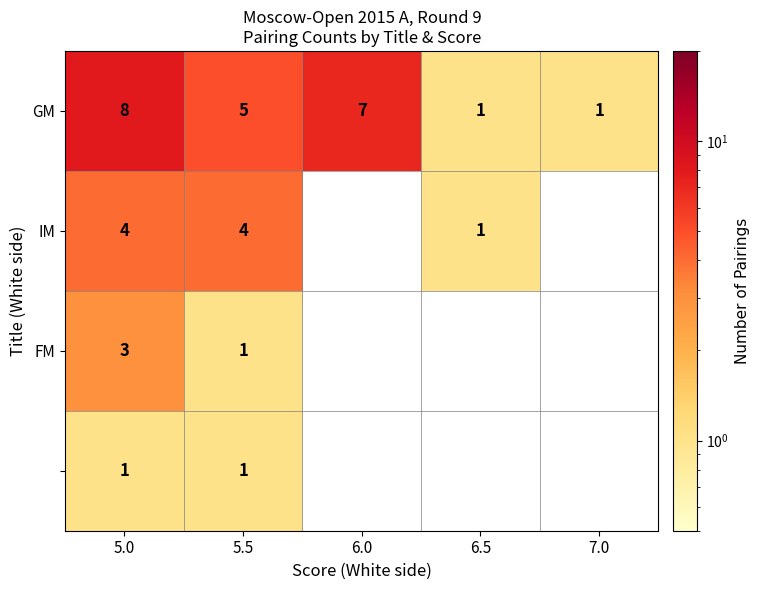

Count the number of categories in the chart.

5